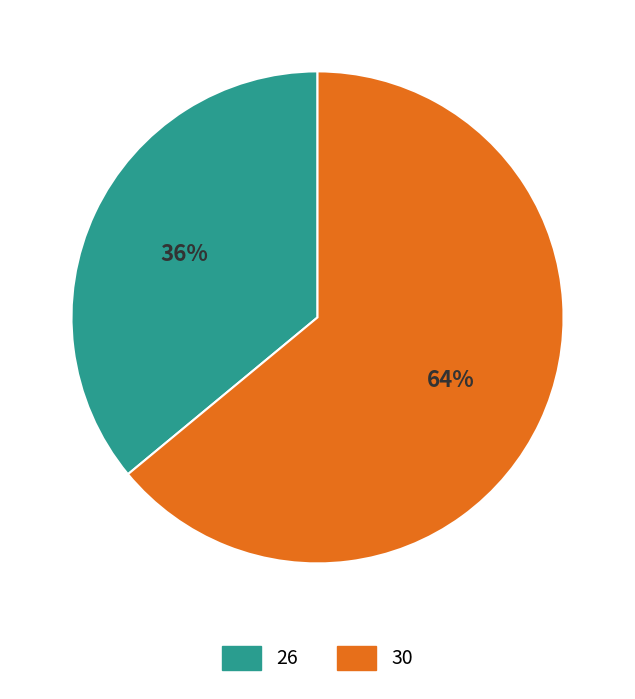

Which slice is the largest?

30